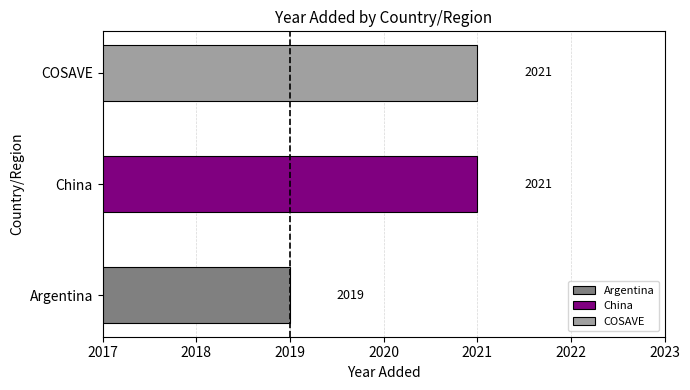

How many bars are there in total?

3